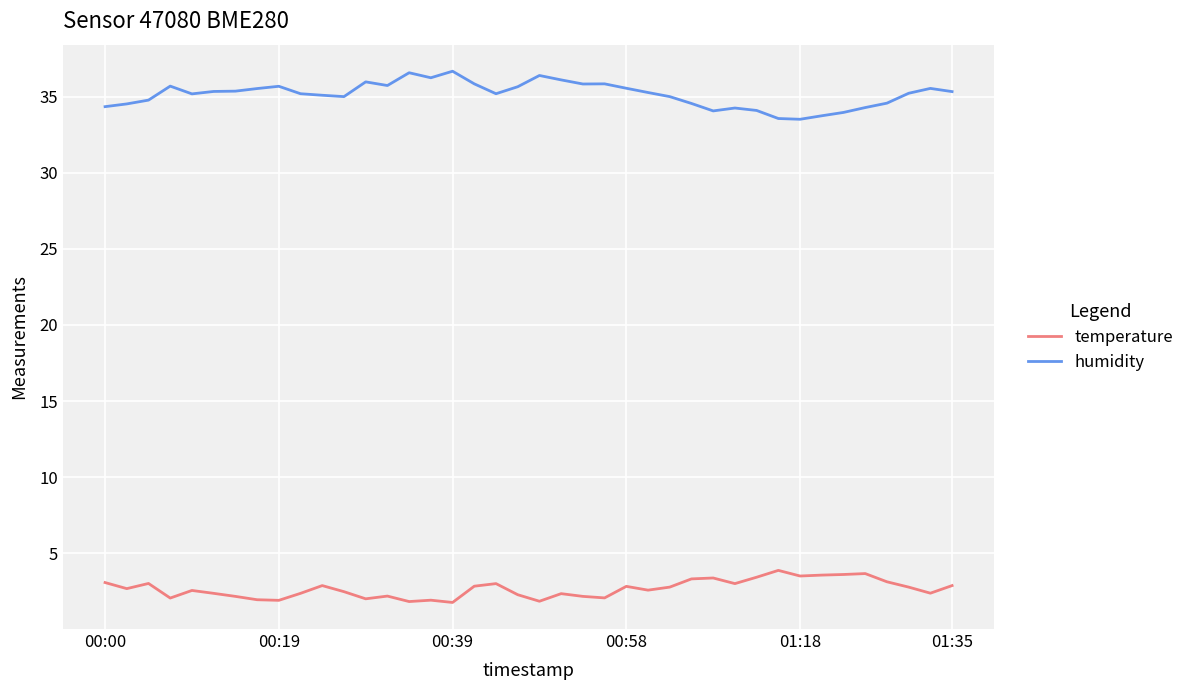

What is the maximum value shown in the chart?

36.7